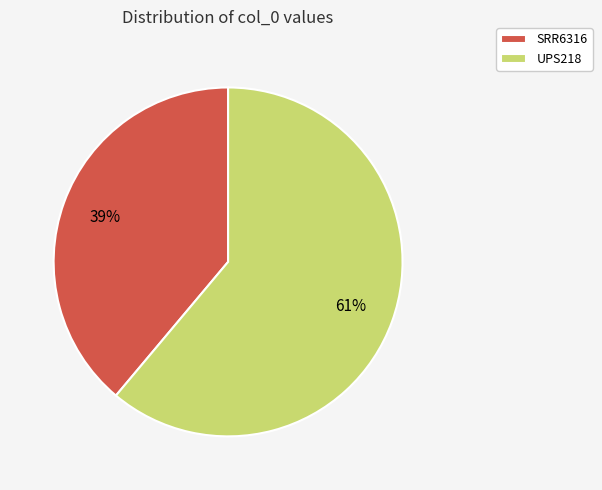

Which has a higher value, SRR6316 or UPS218?

UPS218